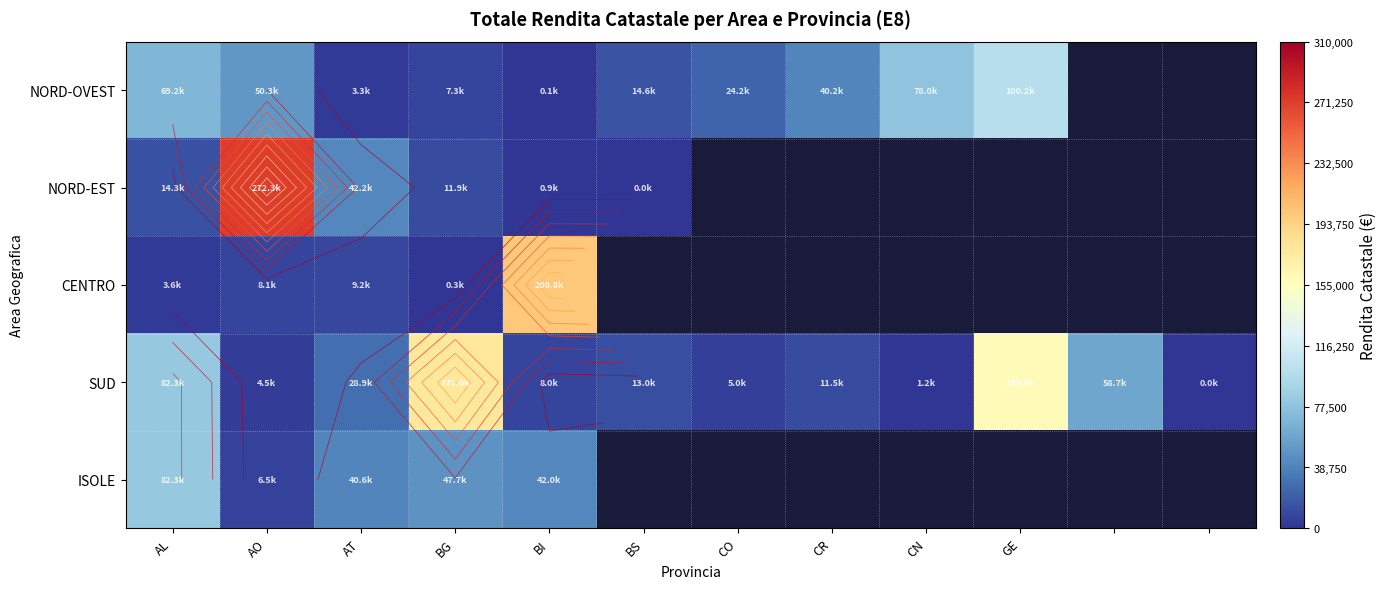

What is the maximum value shown in the chart?

272284.2